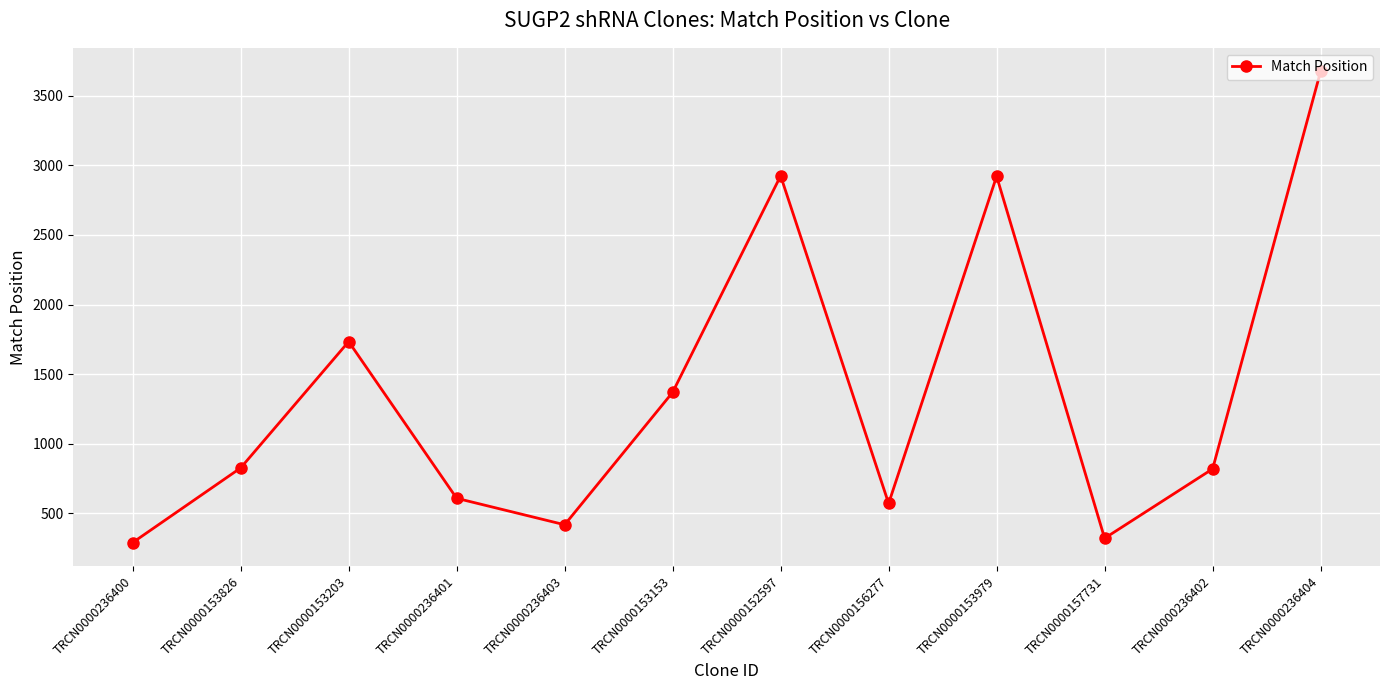

What is the change in value from TRCN0000236401 to TRCN0000153979?

+2312